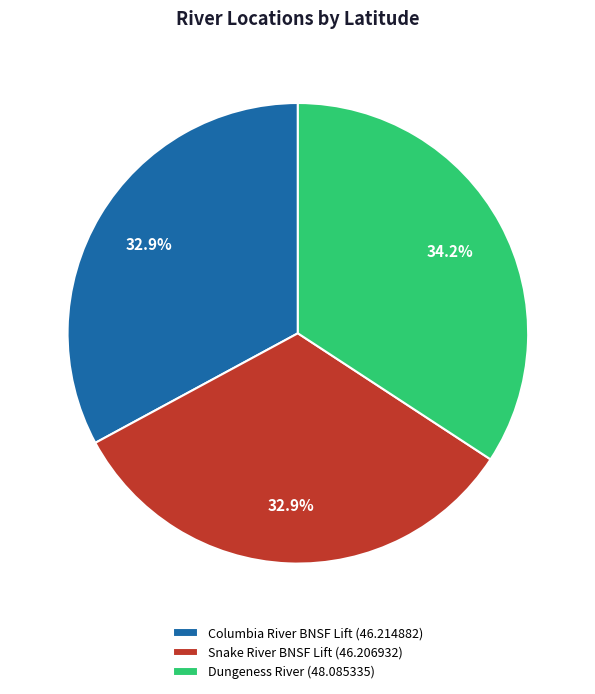

What percentage do Snake River BNSF Lift and Columbia River BNSF Lift together represent?

65.8%